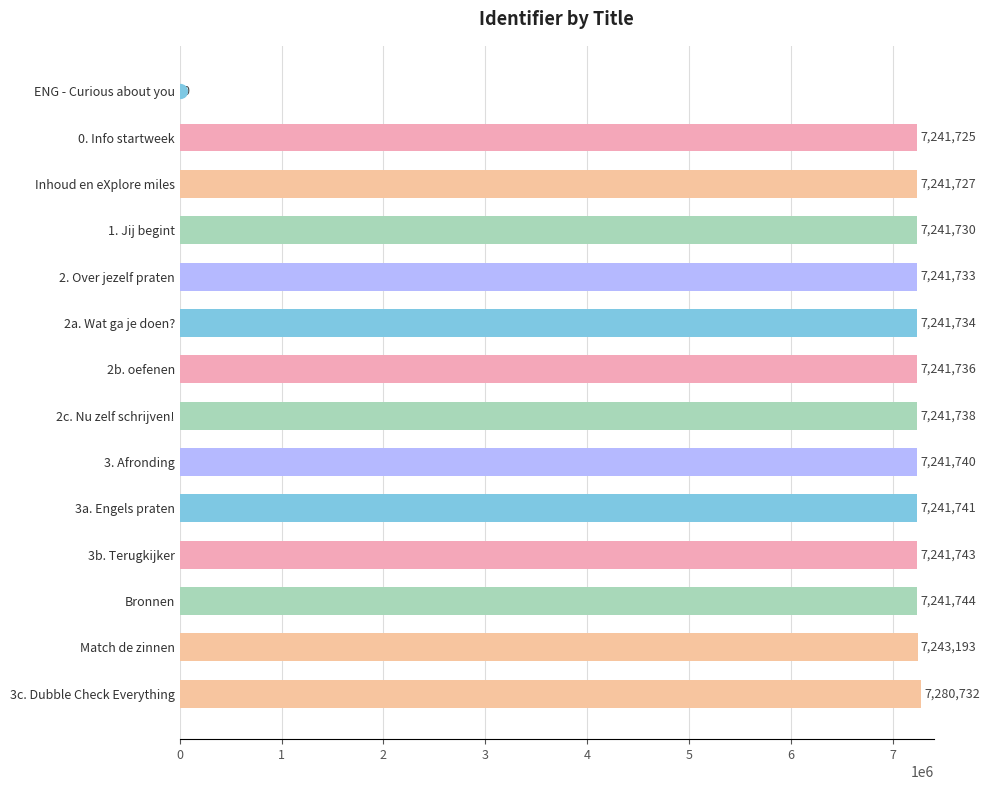

How many categories are shown in the chart?

14